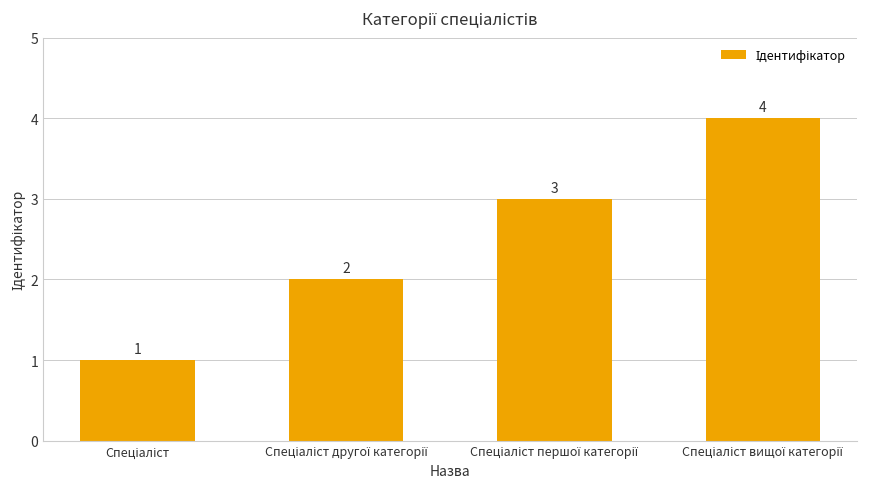

What is the maximum value shown in the chart?

4